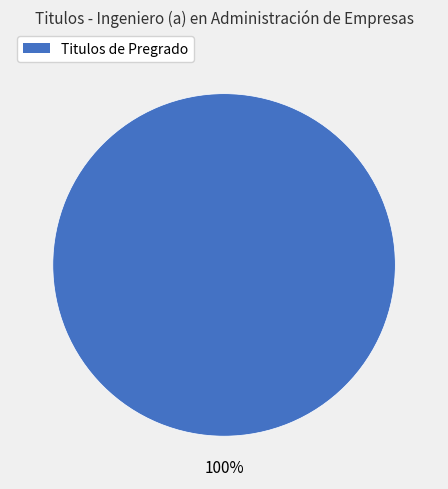

How many segments does this pie chart have?

1